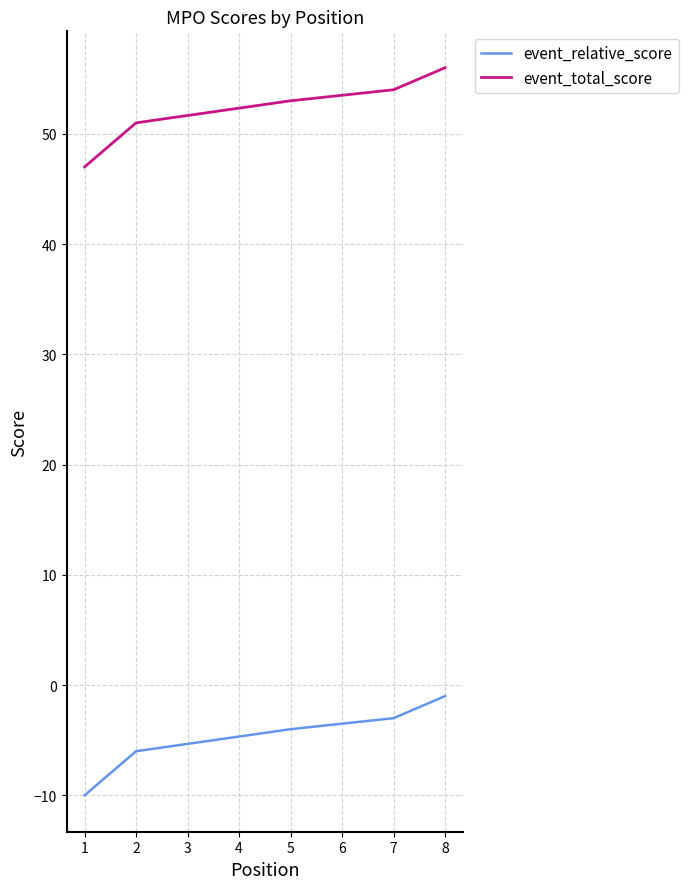

What is the spread (max minus min) of values at 2?

57